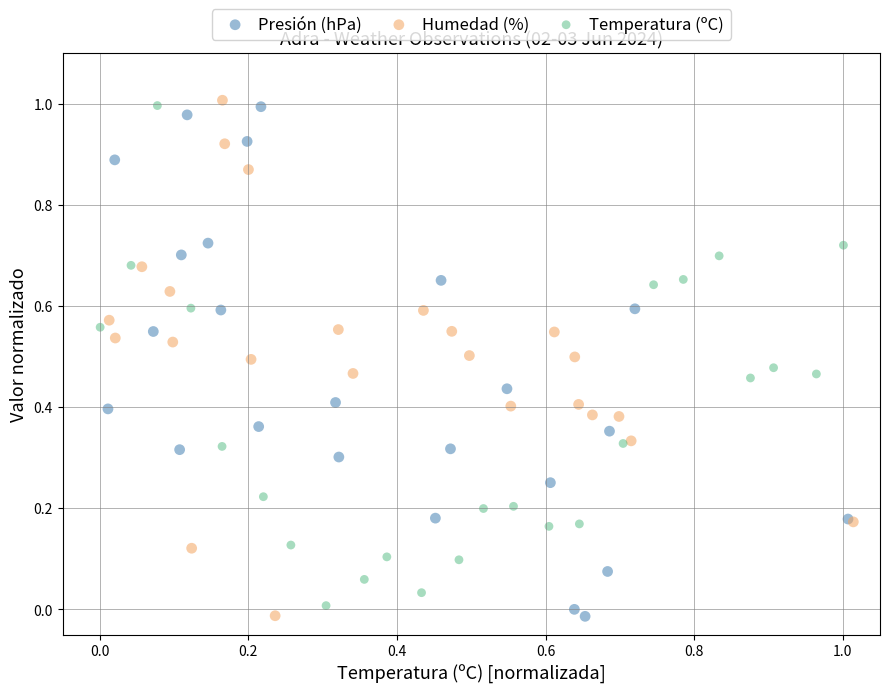

What are all the series names shown in the legend?

Presión (hPa), Humedad (%), Temperatura (ºC)